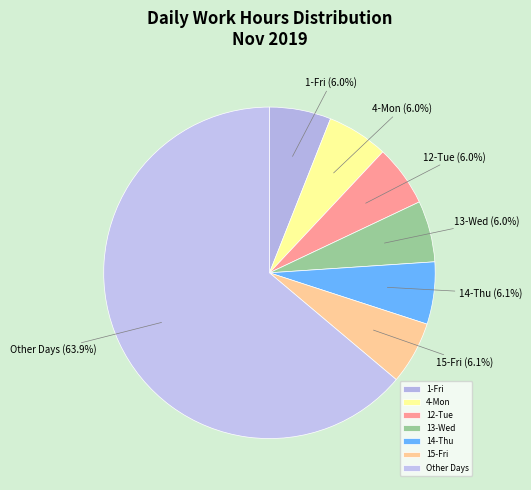

Which slice is the largest?

Other Days